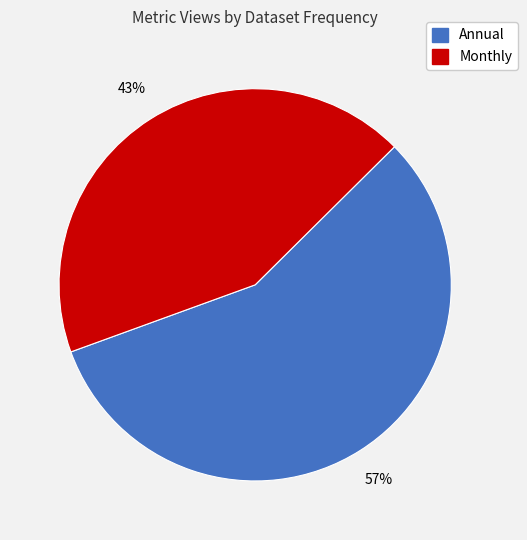

To the nearest percent, what is the difference between the largest and smallest slice percentages?

14%